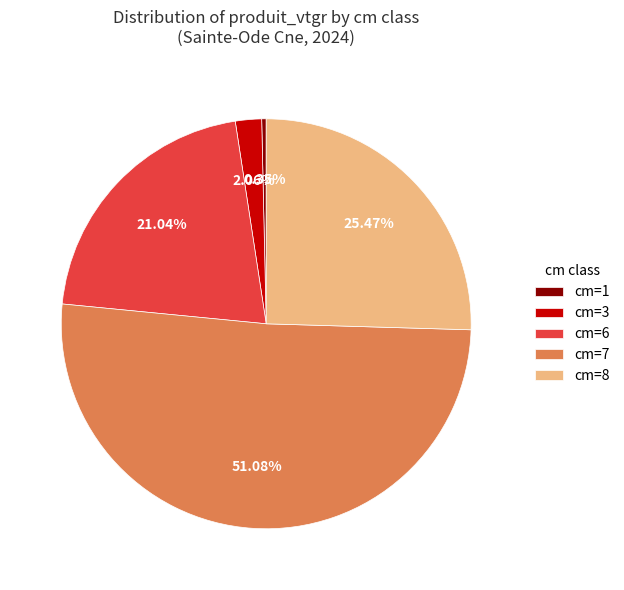

Combined, do cm=7 and cm=3 account for over 50%?

Yes